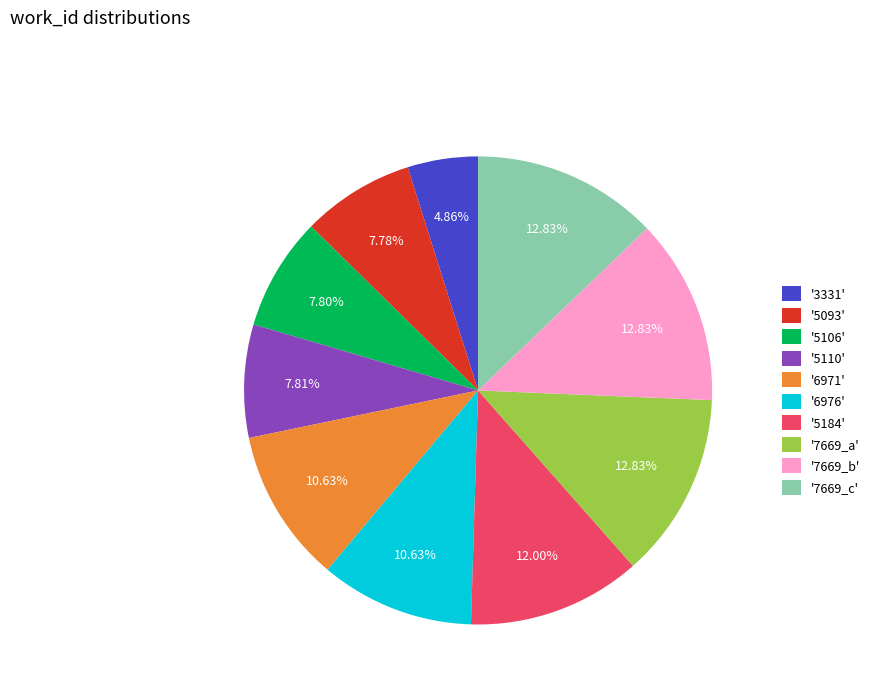

What is the ratio of the value at '5106' to the value at '3331'?

1.6